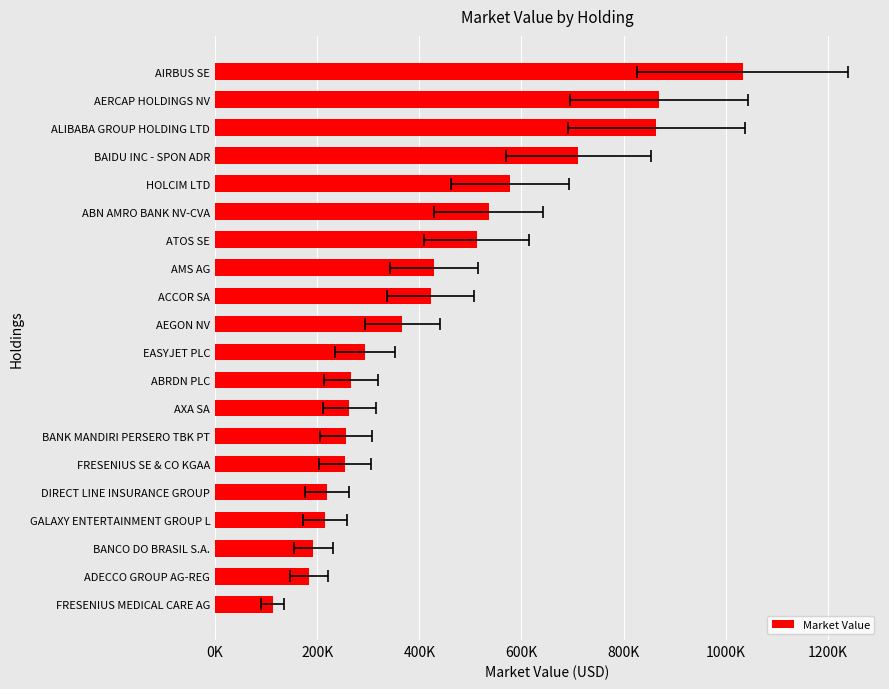

Reading right to left, transcribe all the data shown in this chart.

1033259.8	869173.3	863877.0	711401.2	577346.2	535542.2	511916.4	428251.7	422012.9	366975.0	294057.8	266287.6	263115.8	255970.6	254878.2	219149.3	215774.7	192744.5	183486.5	112878.7